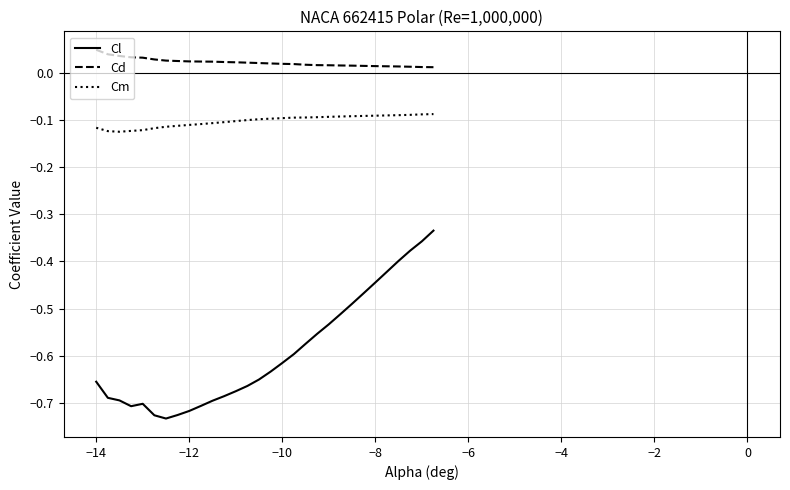

In Cm, how many points are lower than both neighbors (excluding endpoints)?

1